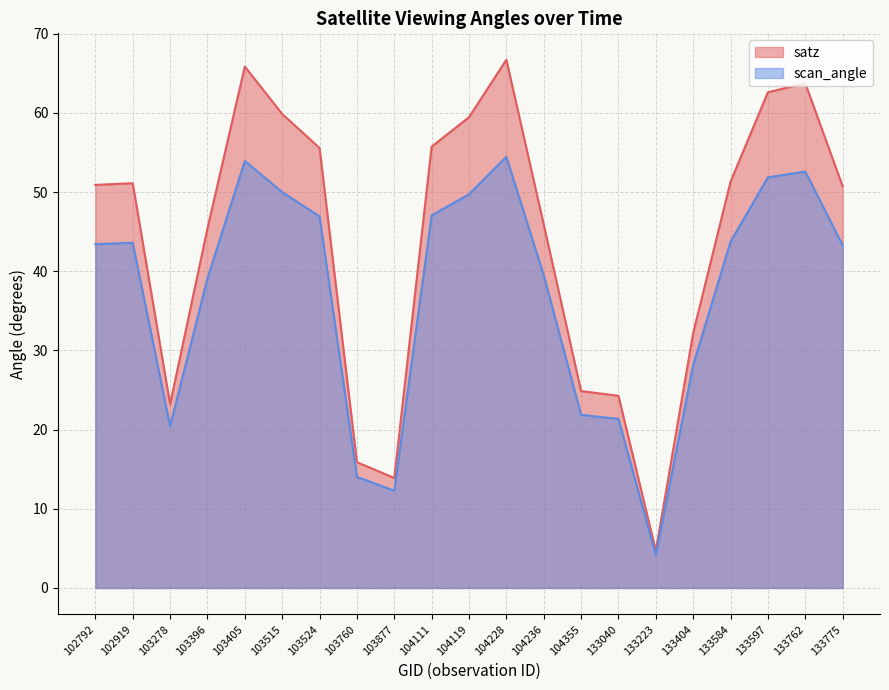

Does the chart display data point markers on the line(s)?

No